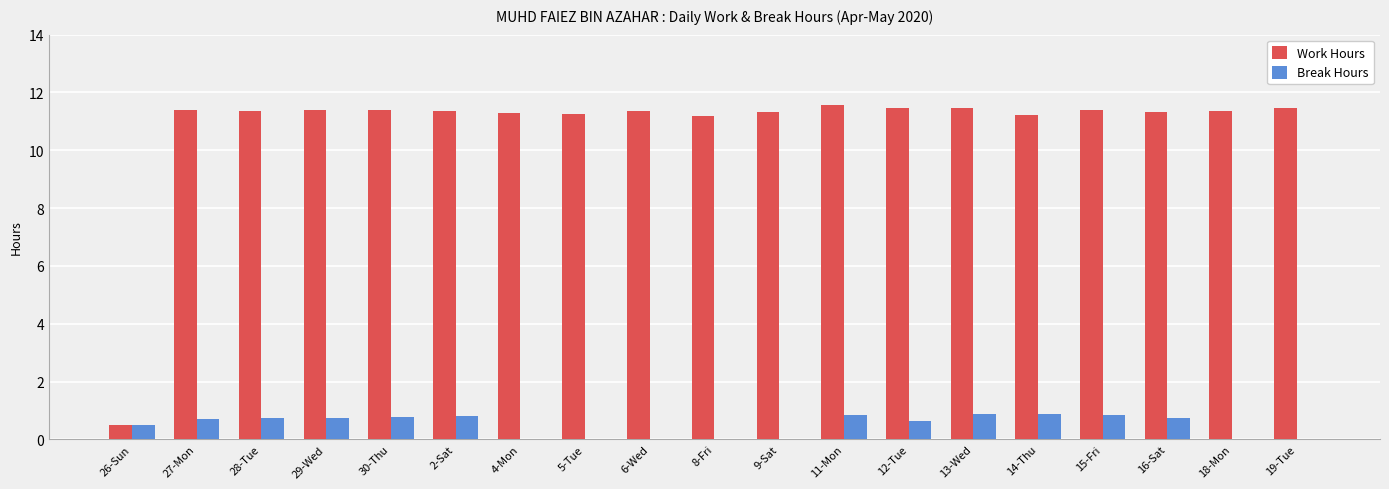

Where does the Work Hours series first go above 11?

27-Mon